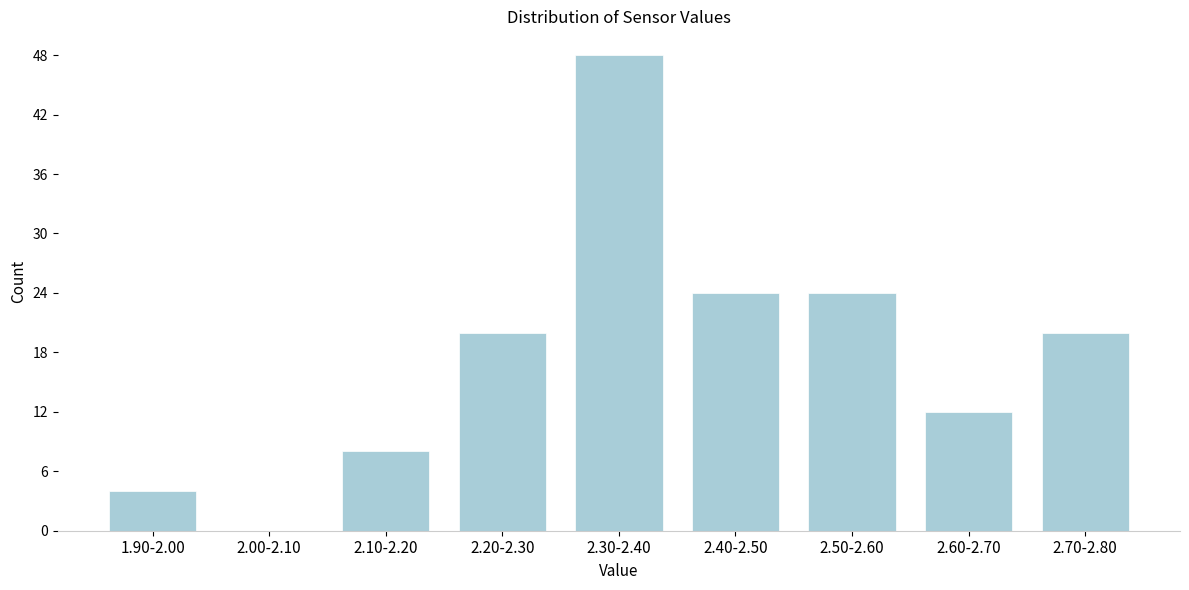

Reading left to right, what are all the values shown in this chart?

1.90-2.00=4	2.00-2.10=0	2.10-2.20=8	2.20-2.30=20	2.30-2.40=48	2.40-2.50=24	2.50-2.60=24	2.60-2.70=12	2.70-2.80=20